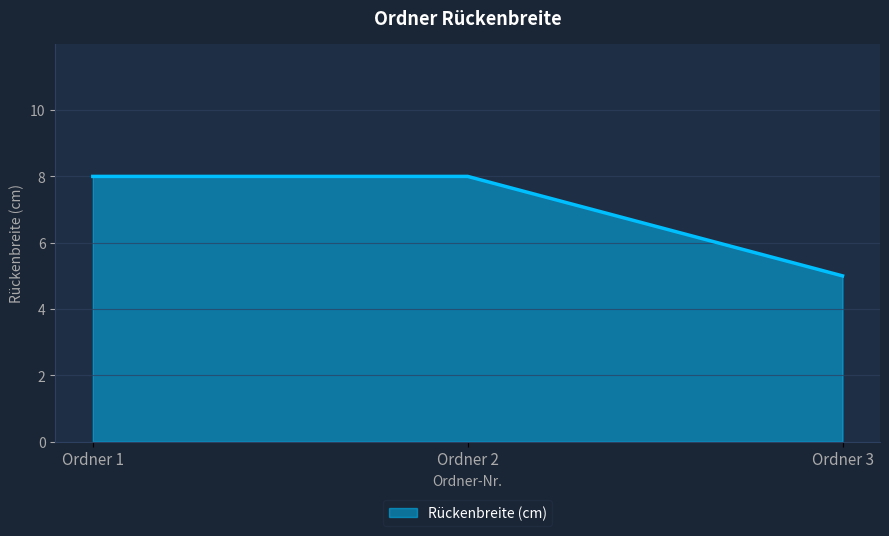

What is the minimum value shown in the chart?

5